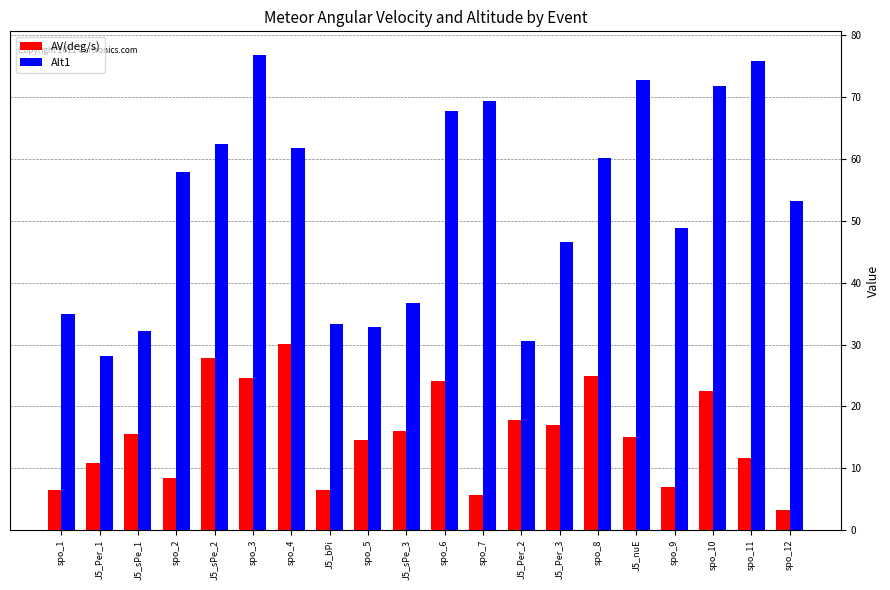

Which series has the largest total across all categories?

Alt1